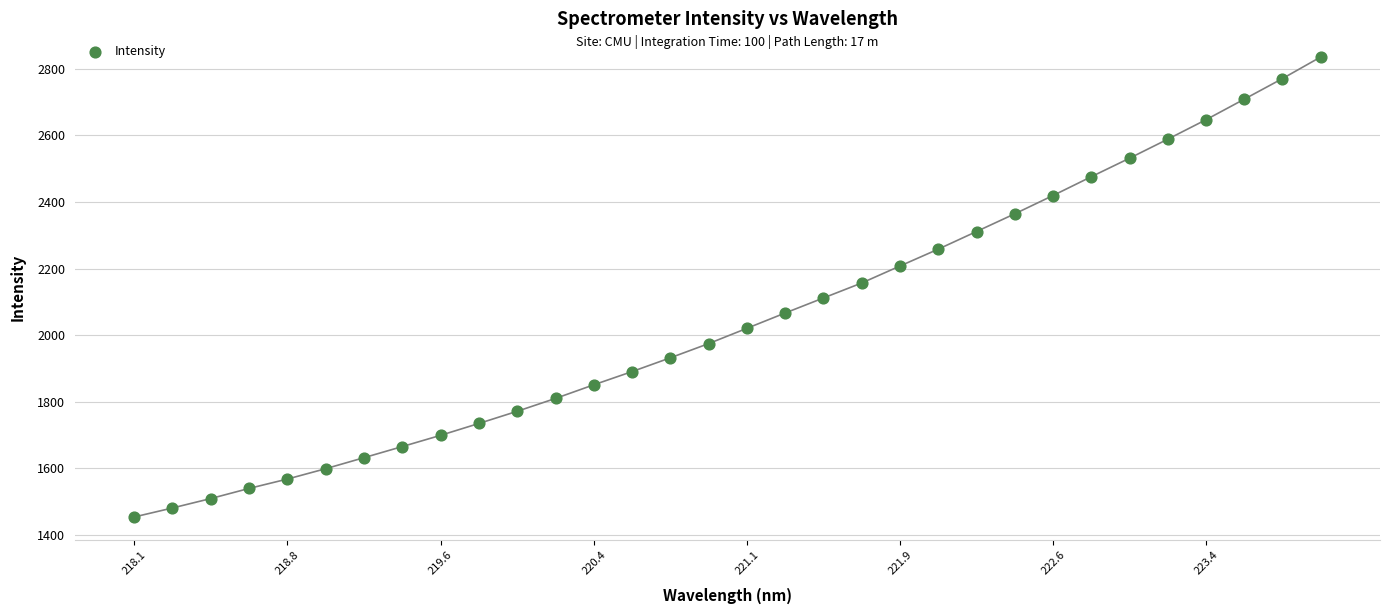

What is the range of X values (max minus min)?

5.9